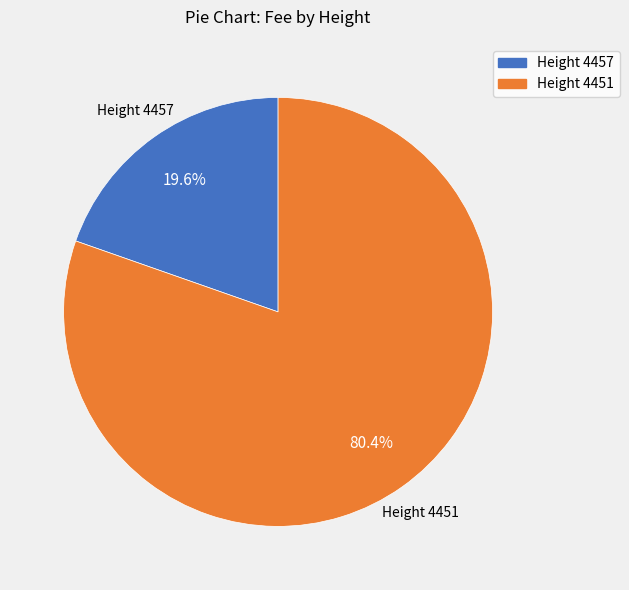

Does any single category account for the majority?

Yes